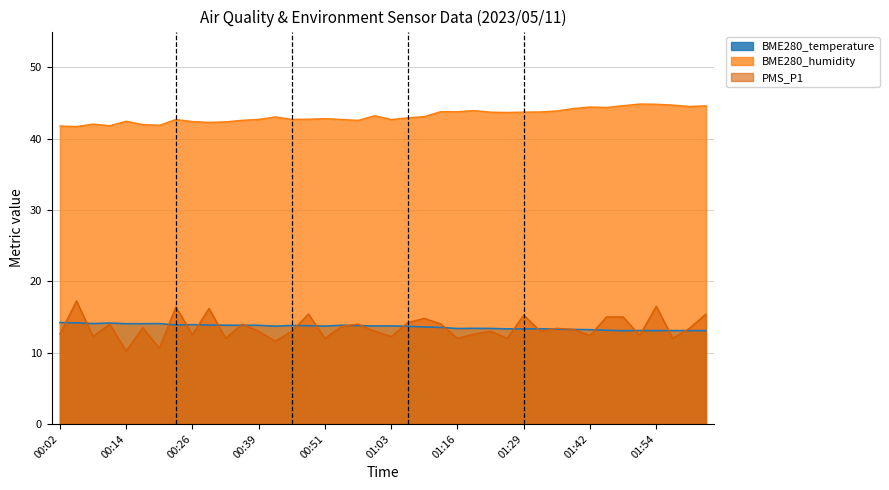

What are all the series names shown in the legend?

BME280_temperature, BME280_humidity, PMS_P1